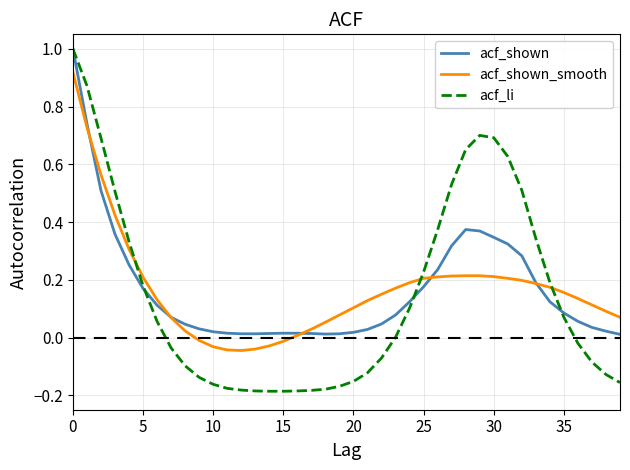

What is the maximum value shown in the chart?

1.0